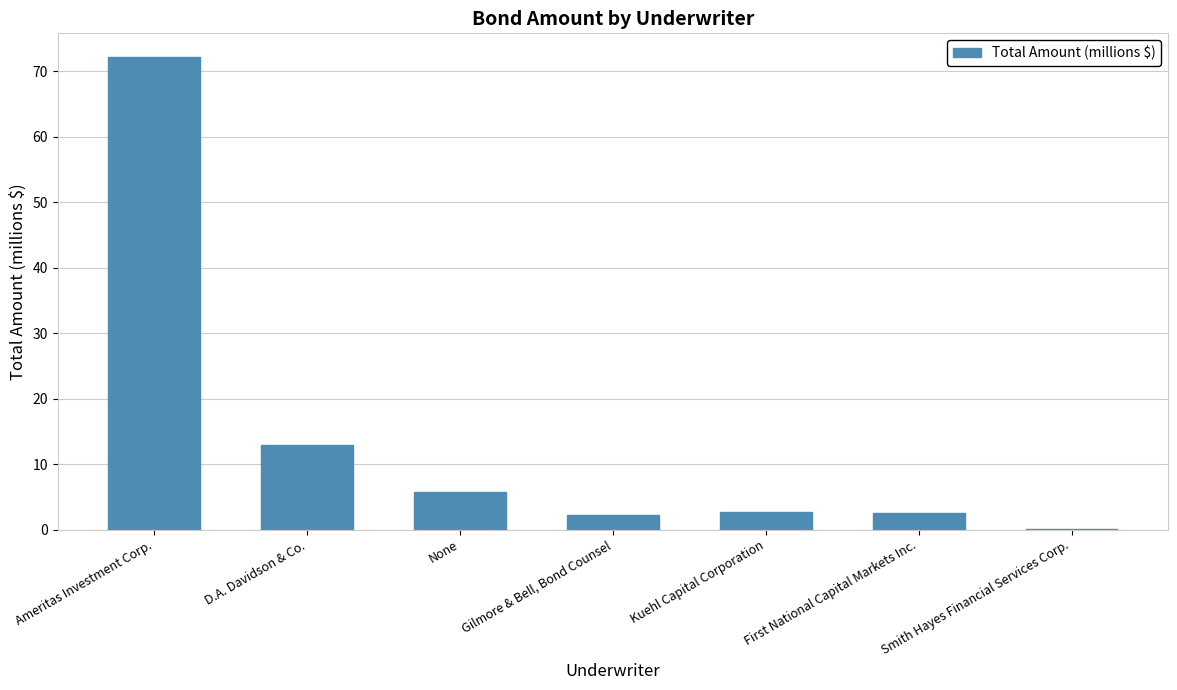

Which label corresponds to the largest value in the chart?

Ameritas Investment Corp.